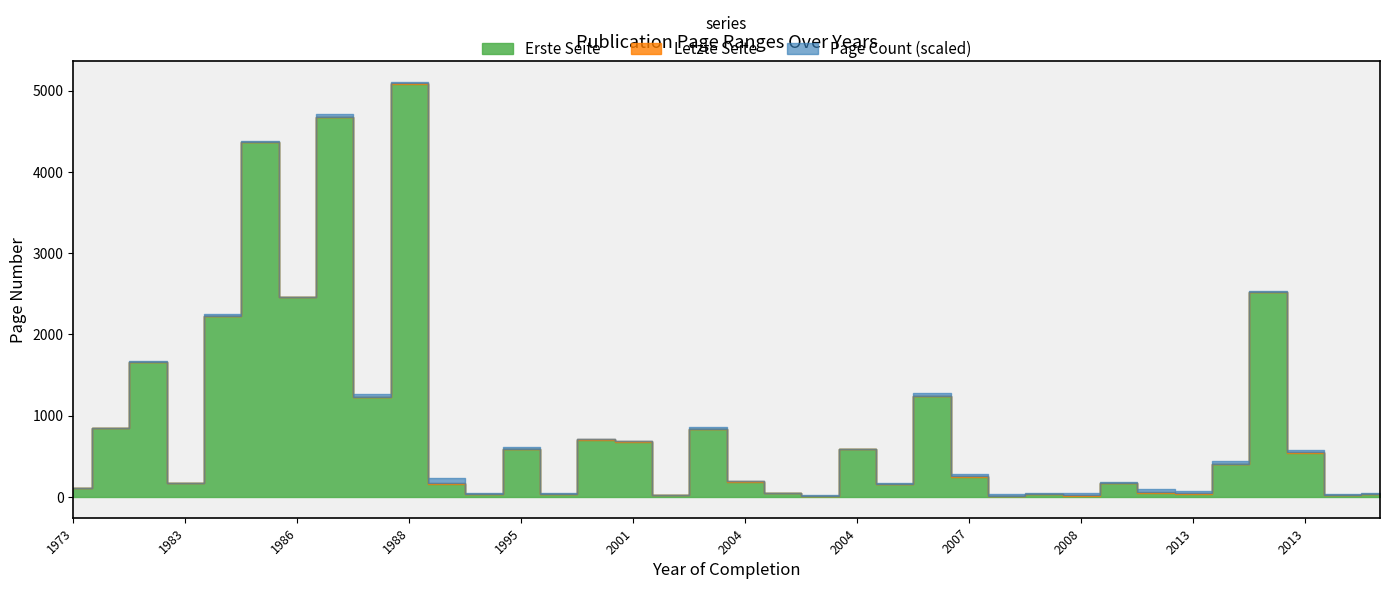

True or false: Page Count and Letzte Seite cross at least once.

False